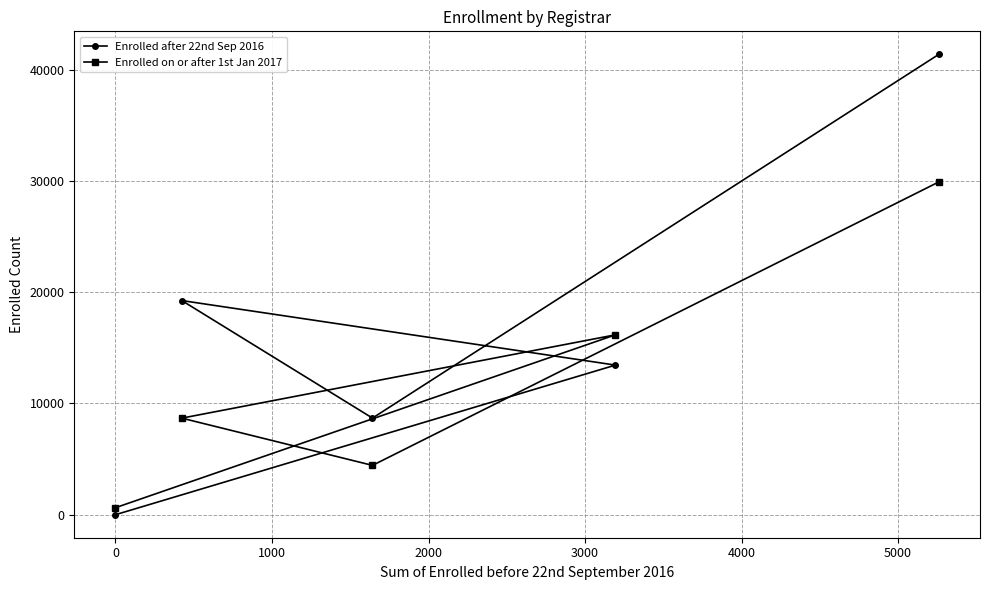

Which series has the largest range (max minus min)?

Enrolled after 22nd Sep 2016